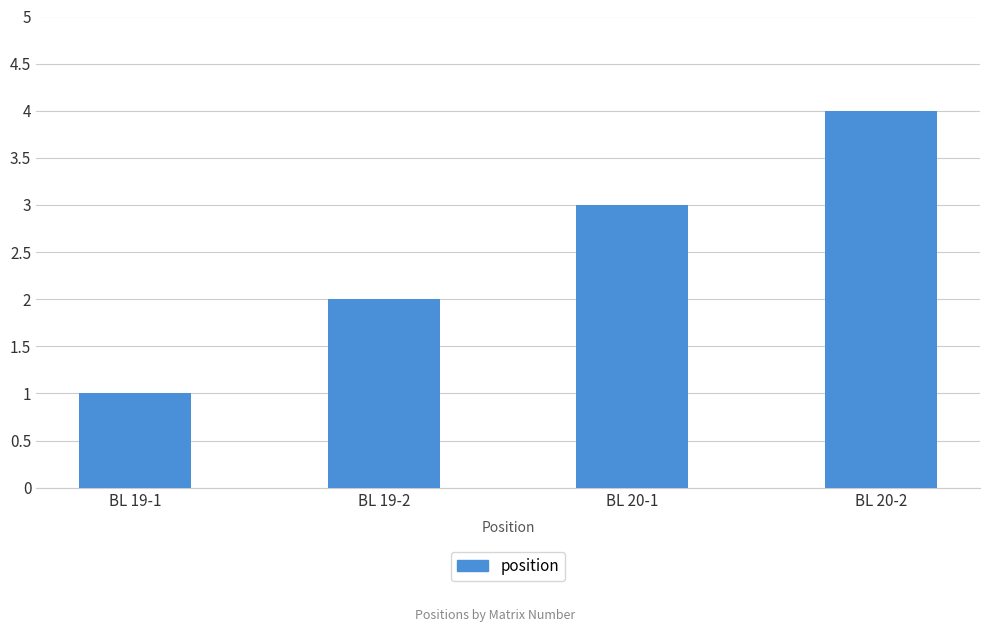

What is the smallest value displayed?

1